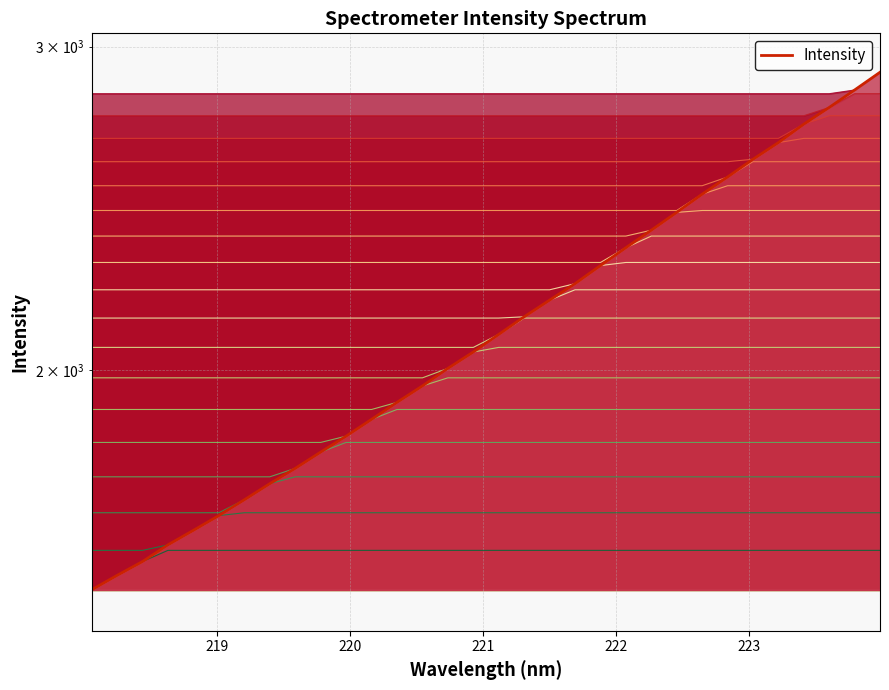

What is the value of the 26th point from the left?

2547.5